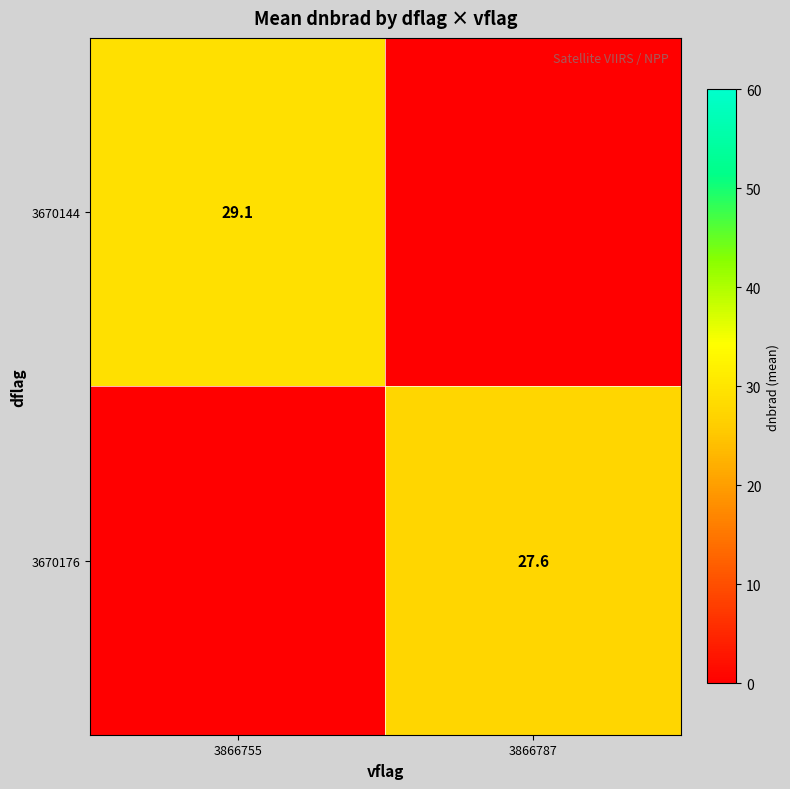

The value of 3670176 at 3866787 is 7.1. True or false?

False